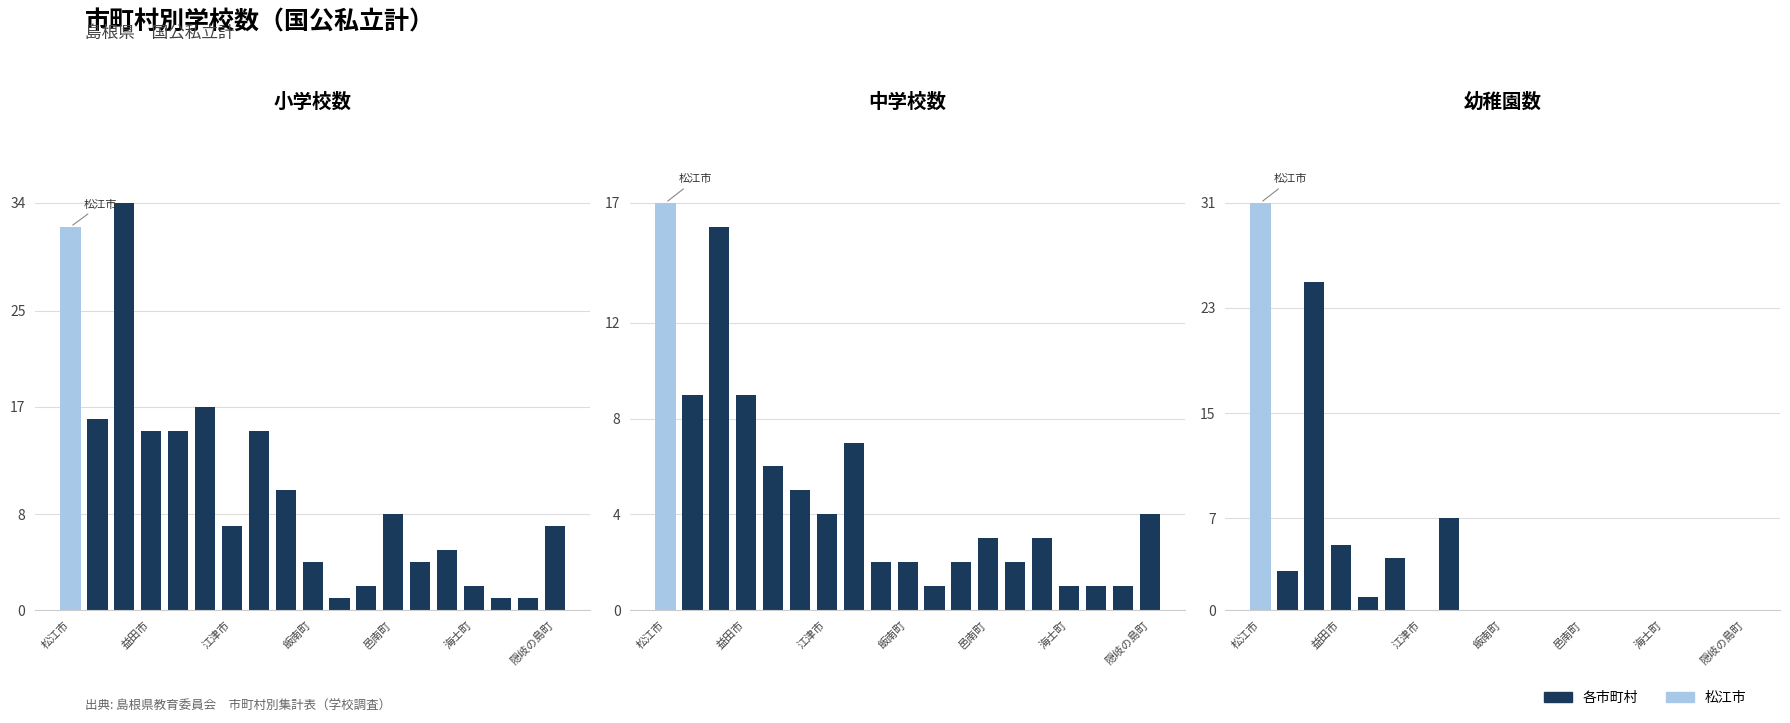

Are the bars grouped side by side (vs. stacked)?

Yes